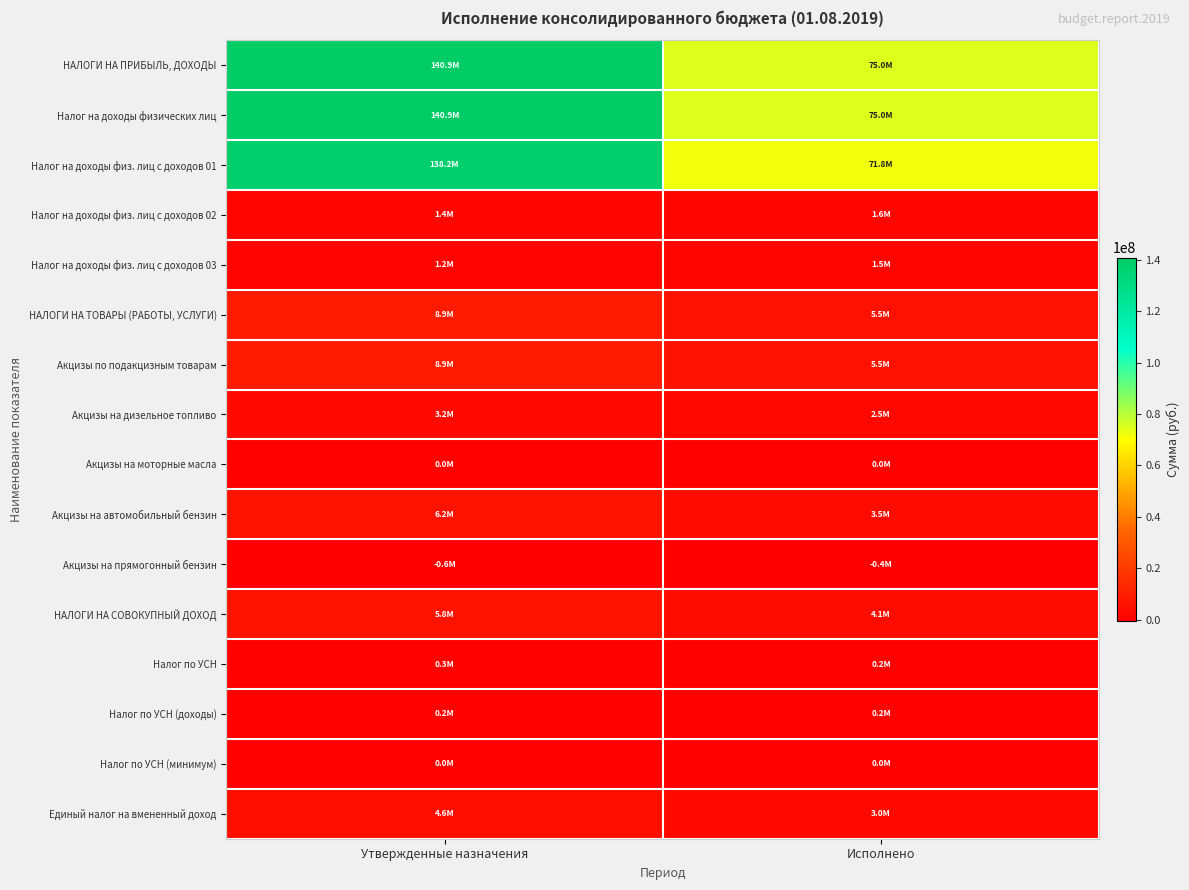

At Утвержденные назначения, list the series in order from largest to smallest.

НАЛОГИ НА ПРИБЫЛЬ, ДОХОДЫ, Налог на доходы физических лиц, Налог на доходы физ. лиц с доходов 01, НАЛОГИ НА ТОВАРЫ (РАБОТЫ, УСЛУГИ), Акцизы по подакцизным товарам, Акцизы на автомобильный бензин, НАЛОГИ НА СОВОКУПНЫЙ ДОХОД, Единый налог на вмененный доход, Акцизы на дизельное топливо, Налог на доходы физ. лиц с доходов 02, Налог на доходы физ. лиц с доходов 03, Налог по УСН, Налог по УСН (доходы), Акцизы на моторные масла, Налог по УСН (минимум), Акцизы на прямогонный бензин